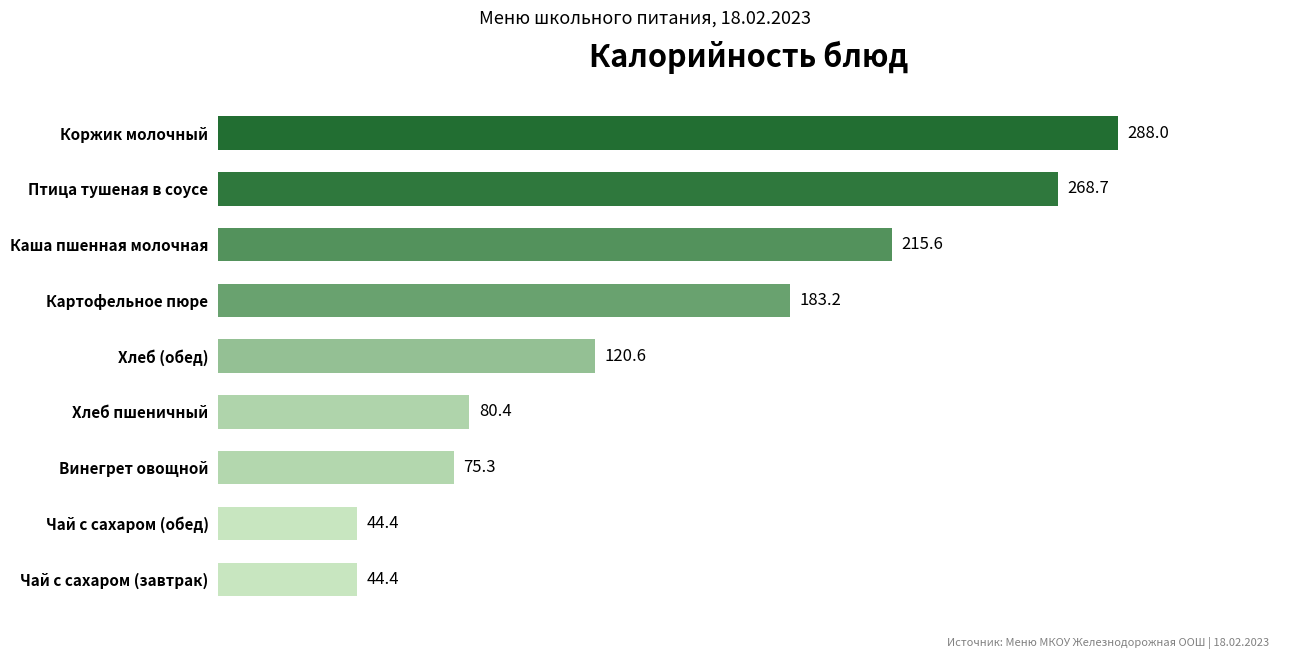

Which label corresponds to the largest value in the chart?

Коржик молочный